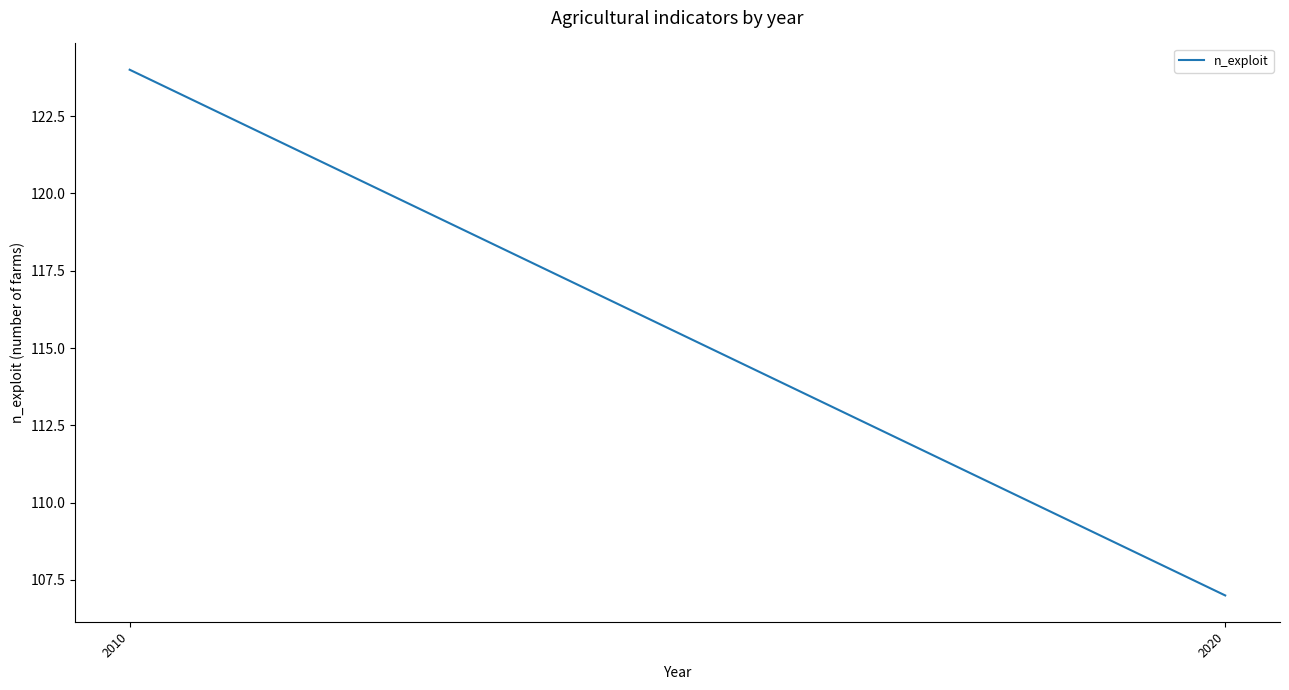

Does the chart have visible grid lines?

No